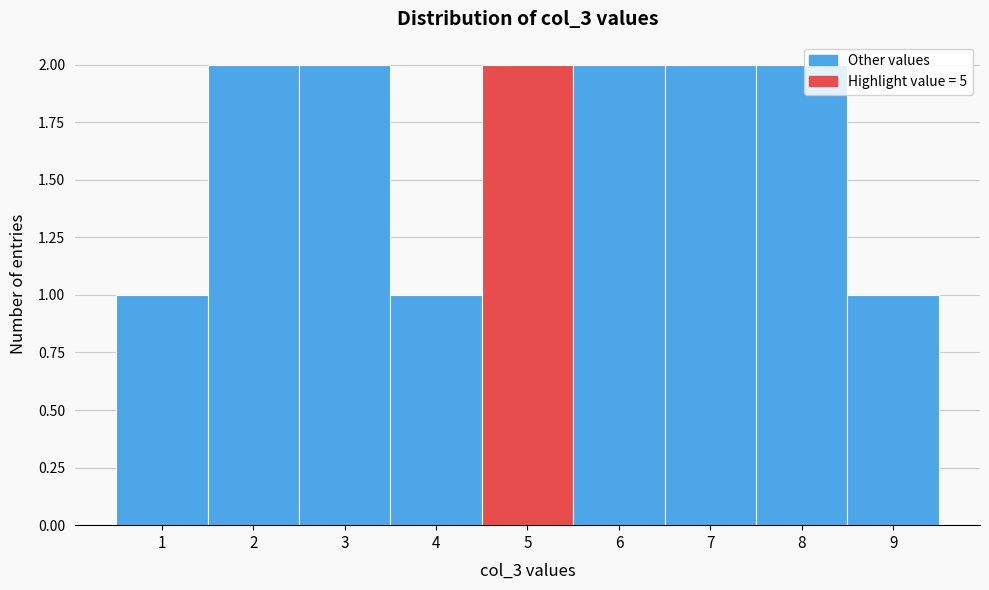

Reading left to right, transcribe this chart: for each bar, give the range it covers on the x-axis and its height. The values are not printed on the chart, so give them approximately, as read against the axis.

0.5 to 1.5: 1
1.5 to 2.5: 2
2.5 to 3.5: 2
3.5 to 4.5: 1
4.5 to 5.5: 2
5.5 to 6.5: 2
6.5 to 7.5: 2
7.5 to 8.5: 2
8.5 to 9.5: 1